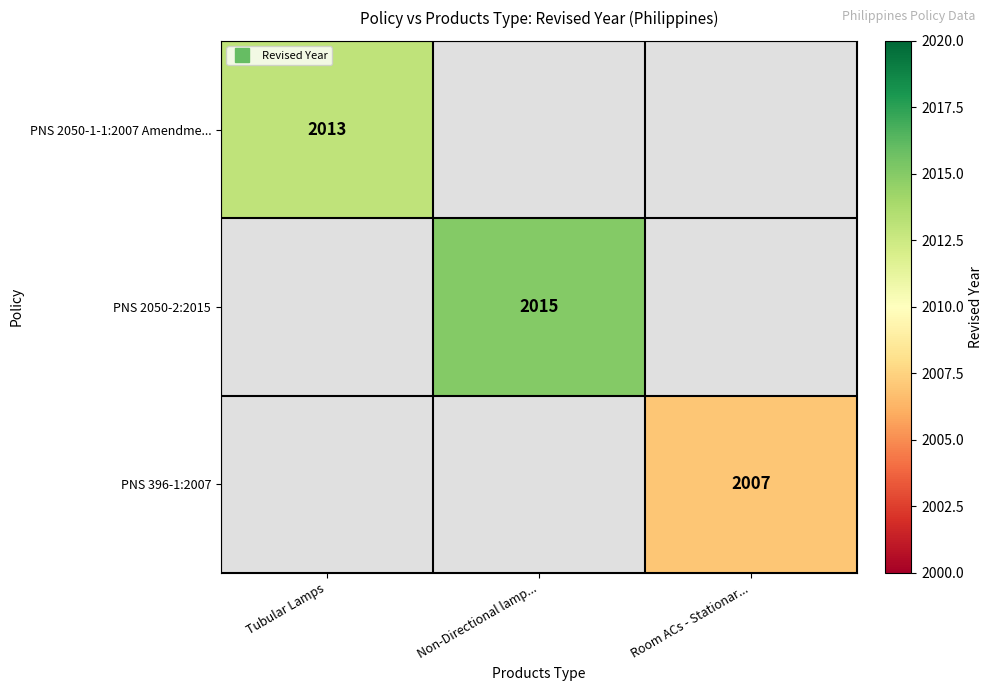

How many positive values does the PNS 2050-2:2015 series have?

1